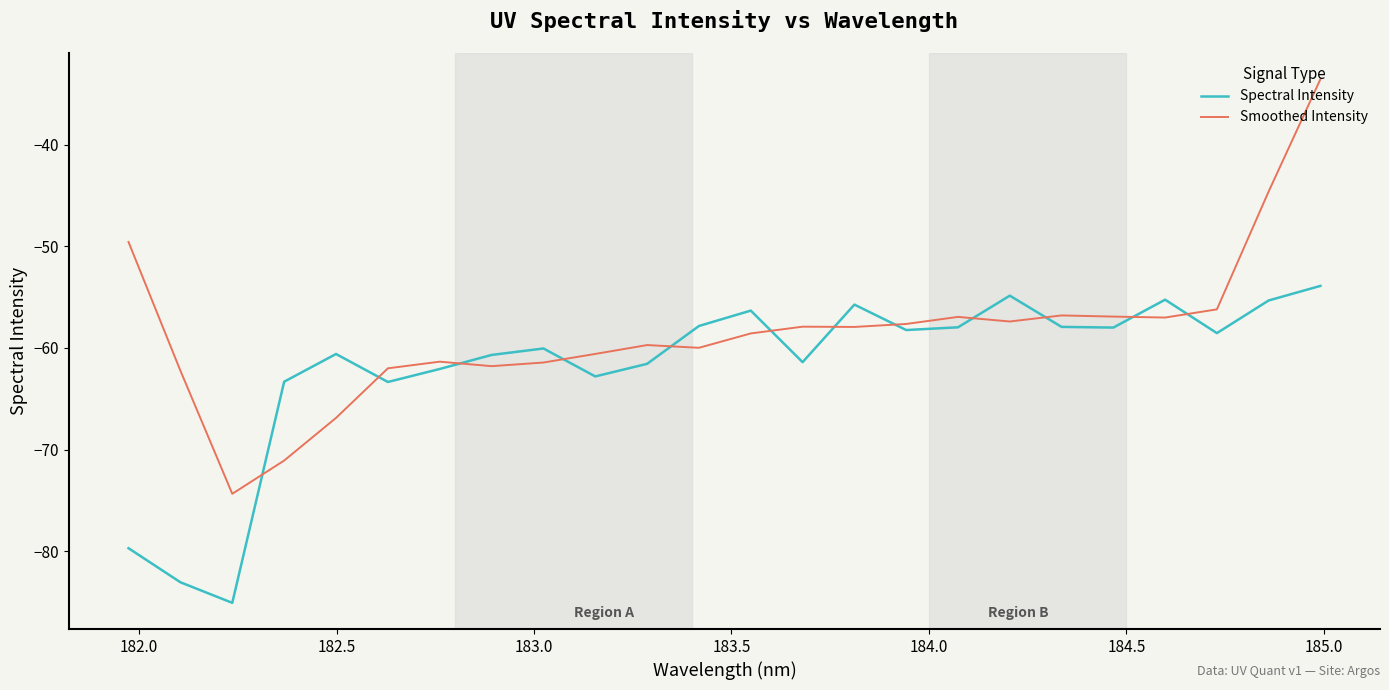

In Spectral Intensity, how many points are higher than both neighbors (excluding endpoints)?

6